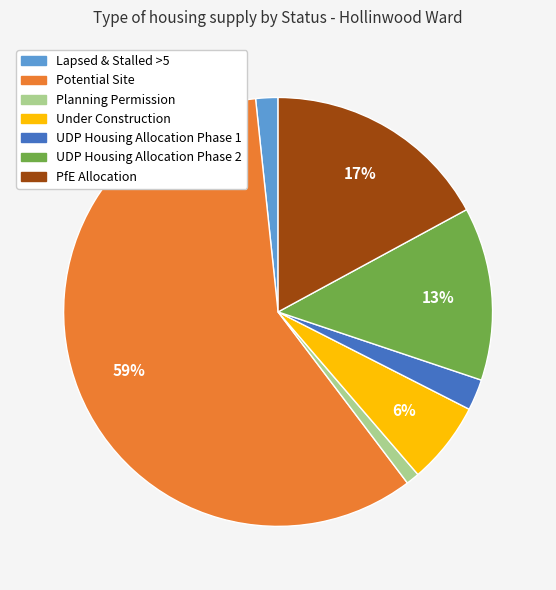

Combined, do Under Construction and PfE Allocation account for over 50%?

No